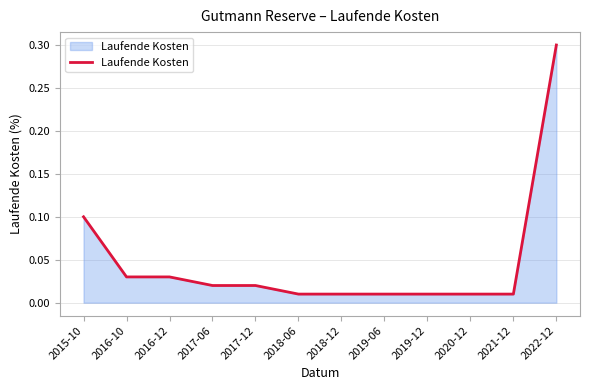

What position from the right is 2018-06?

7